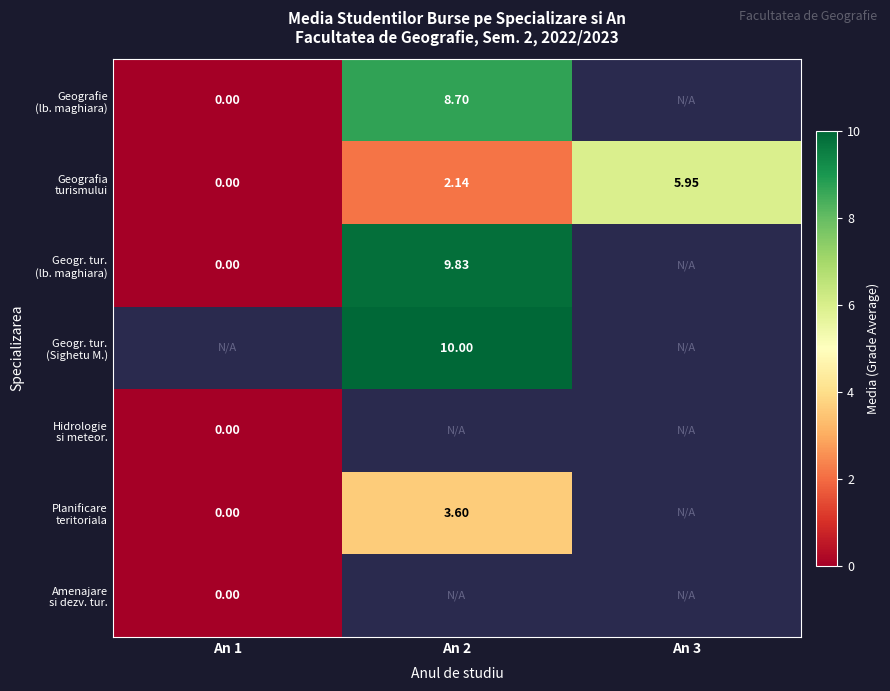

What is the maximum value for Geografia turismului?

6.0